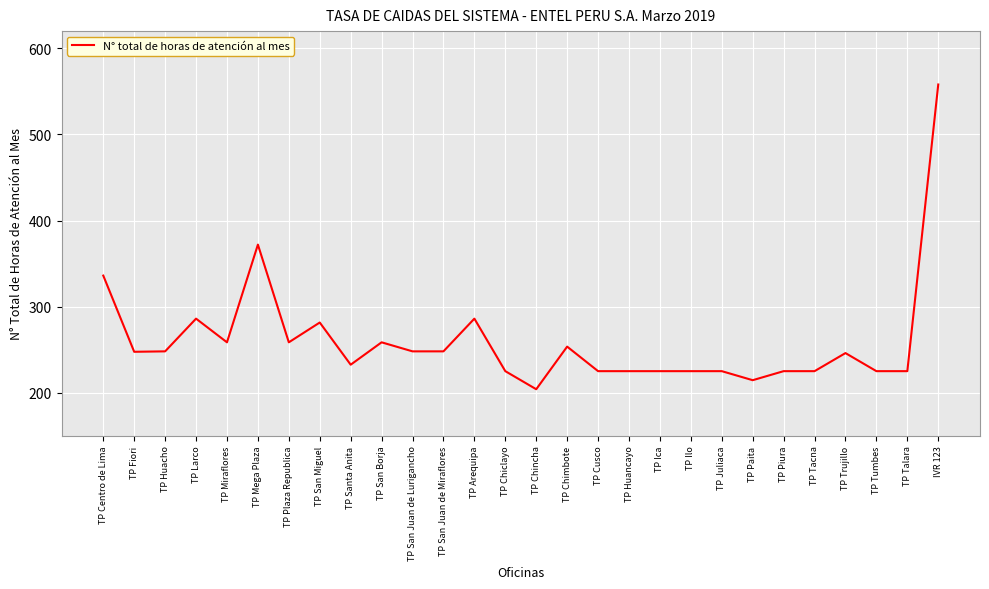

What position from the right is TP Huacho?

26